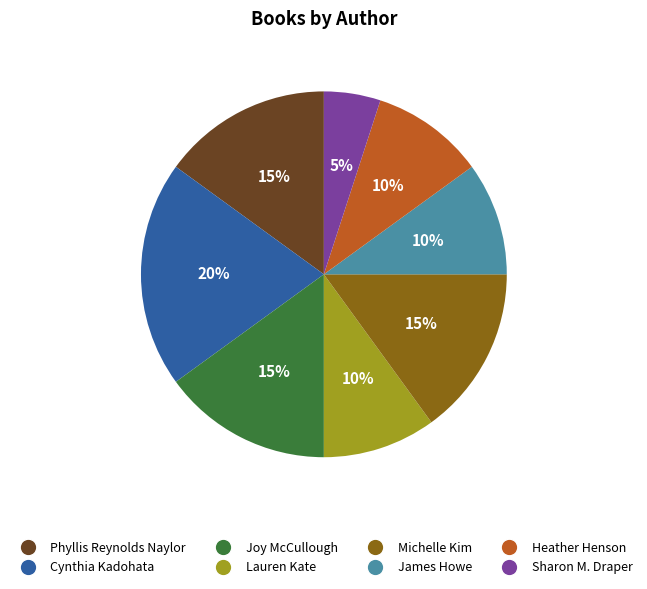

Is there any slice that represents more than half of the pie?

No